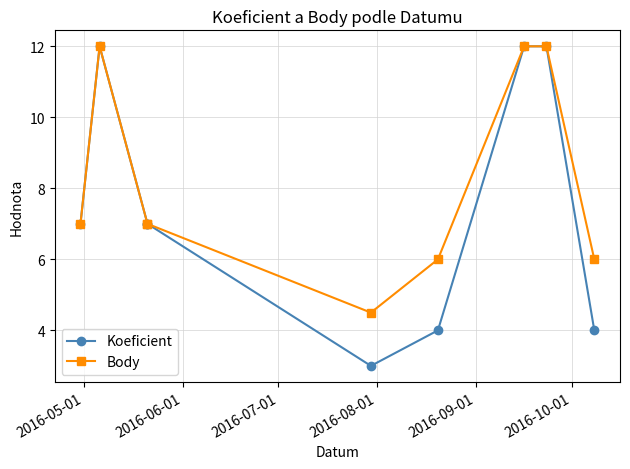

Which series has the largest total across all categories?

Body